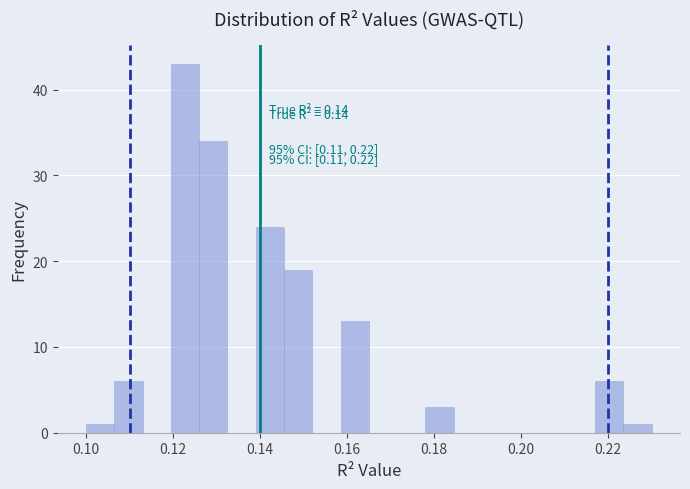

Read against the x-axis, roughly where is the centre of the tallest bar?

0.122